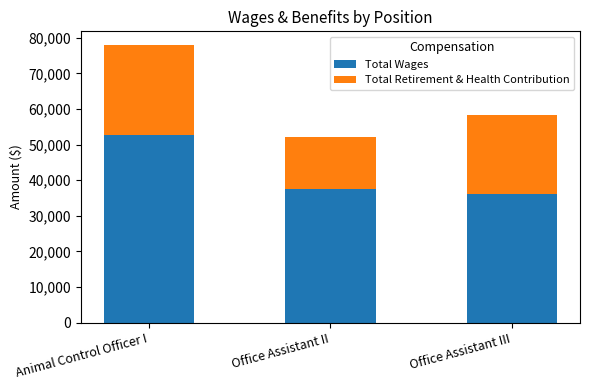

At which label is Total Wages closest to 44424?

Office Assistant II